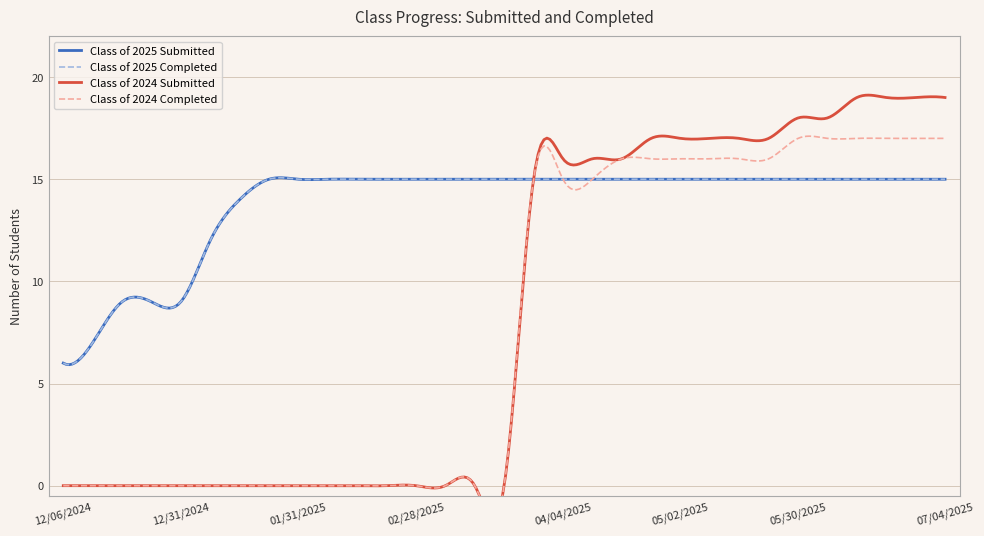

Reading right to left, extract all data points from this chart.

Class of 2025 Submitted: 15	15	15	15	15	15	15	15	15	15	15	15	15	15	15	15	15	15	15	15	15	15	15	15	14	12	9	9	9	7	6
Class of 2025 Completed: 15	15	15	15	15	15	15	15	15	15	15	15	15	15	15	15	15	15	15	15	15	15	15	15	14	12	9	9	9	7	6
Class of 2024 Submitted: 19	19	19	19	18	18	17	17	17	17	17	16	16	16	15	0	0	0	0	0	0	0	0	0	0	0	0	0	0	0	0
Class of 2024 Completed: 17	17	17	17	17	17	16	16	16	16	16	16	15	15	15	0	0	0	0	0	0	0	0	0	0	0	0	0	0	0	0